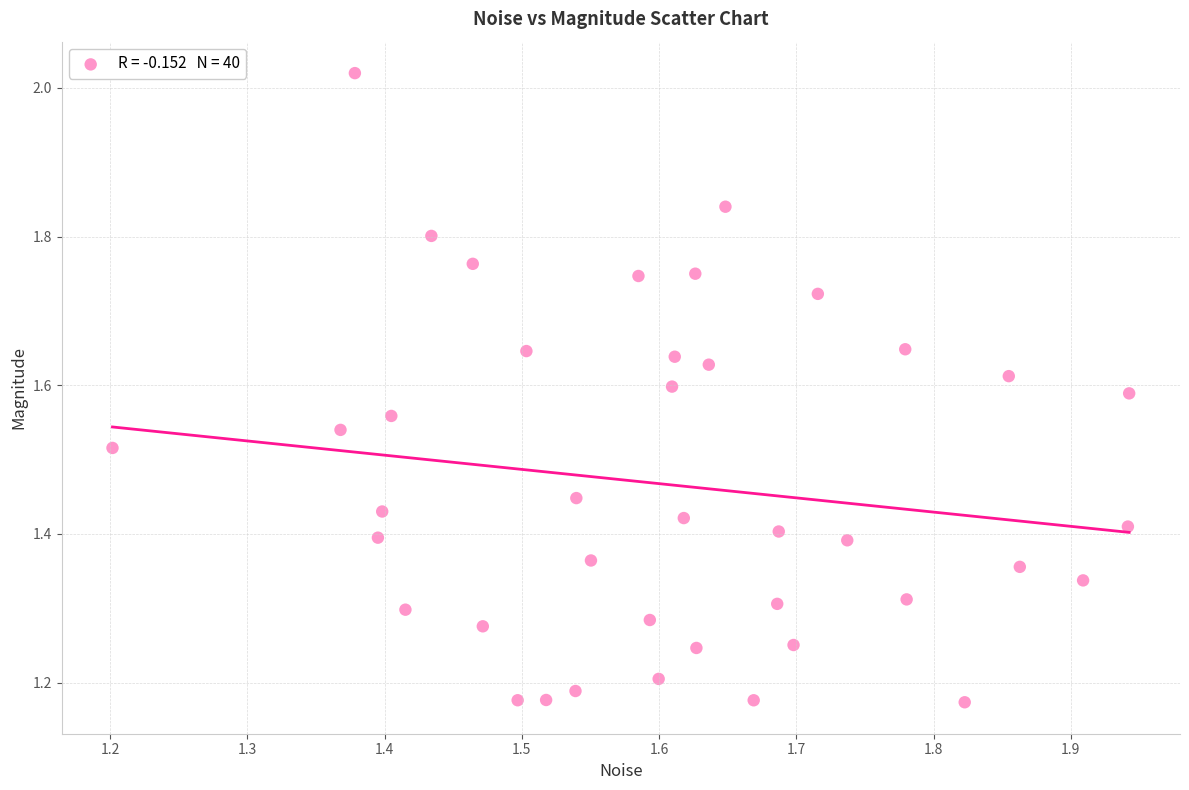

What is the range of Y values (max minus min)?

0.8